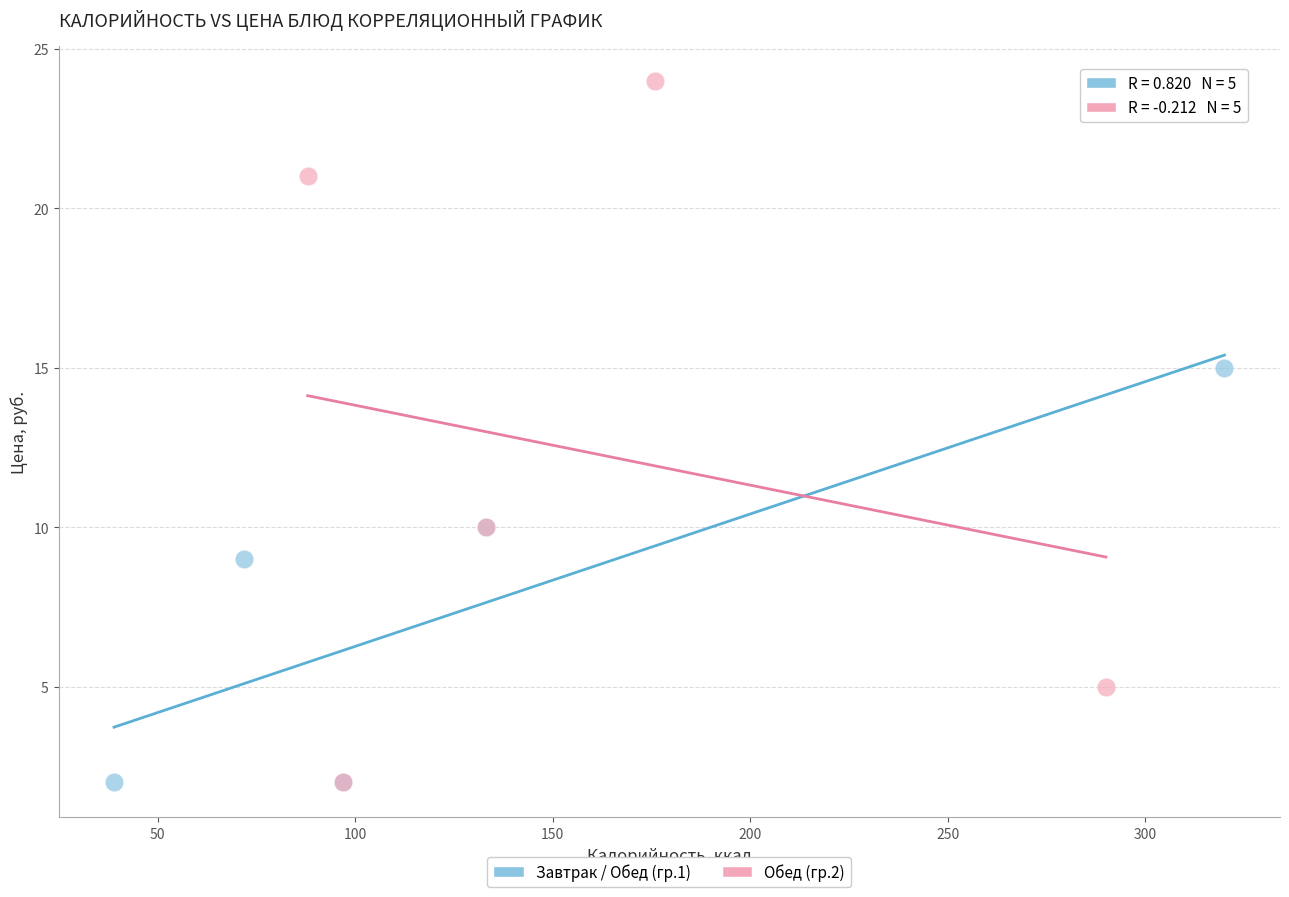

Which series reaches the maximum Y coordinate?

Обед (гр.2)